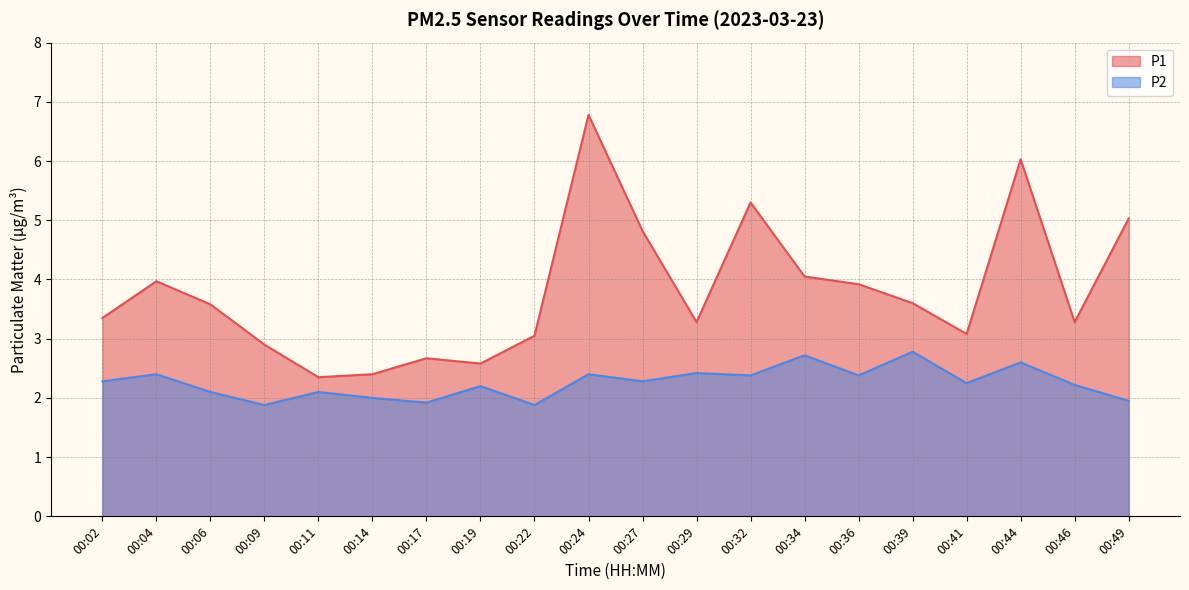

Reading left to right, extract all data points from this chart.

P1: 00:02=3.4	00:04=4.0	00:06=3.6	00:09=2.9	00:11=2.4	00:14=2.4	00:17=2.7	00:19=2.6	00:22=3.0	00:24=6.8	00:27=4.8	00:29=3.3	00:32=5.3	00:34=4.0	00:36=3.9	00:39=3.6	00:41=3.1	00:44=6.0	00:46=3.3	00:49=5.0
P2: 00:02=2.3	00:04=2.4	00:06=2.1	00:09=1.9	00:11=2.1	00:14=2.0	00:17=1.9	00:19=2.2	00:22=1.9	00:24=2.4	00:27=2.3	00:29=2.4	00:32=2.4	00:34=2.7	00:36=2.4	00:39=2.8	00:41=2.2	00:44=2.6	00:46=2.2	00:49=1.9